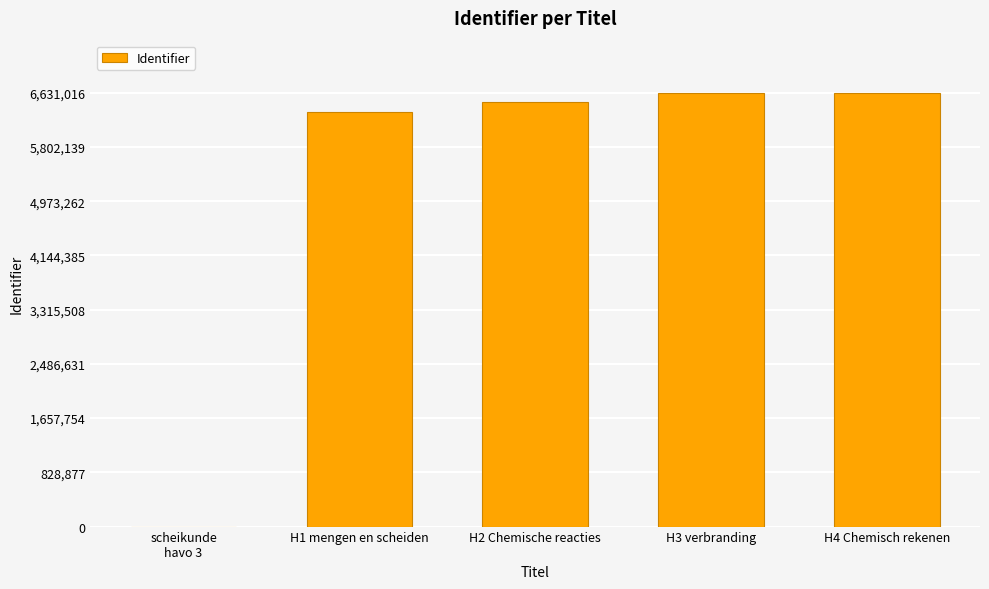

What value does the data have at H3 verbranding?

6630913